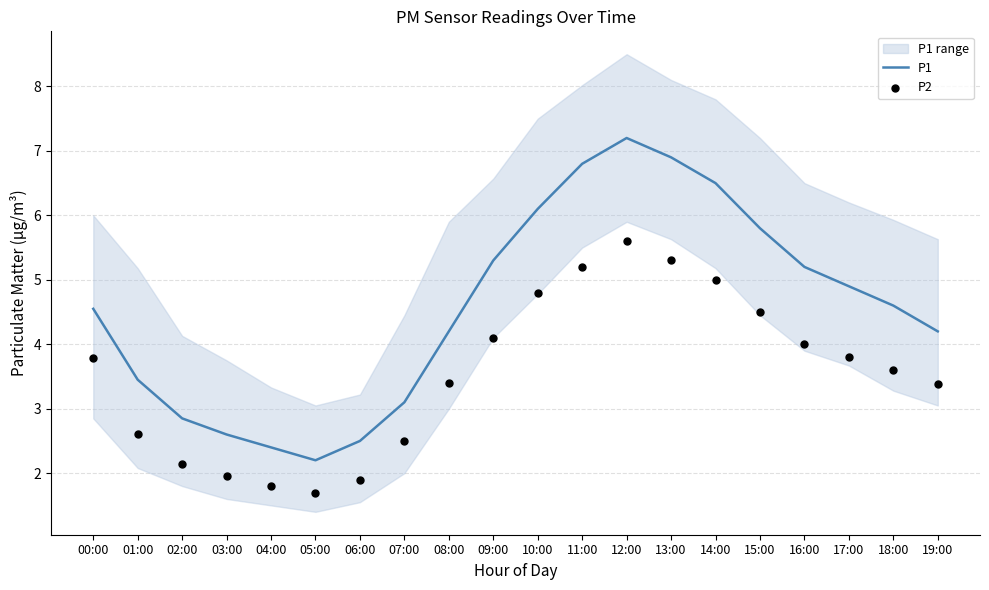

At how many categories does at least one series exceed 4?

13